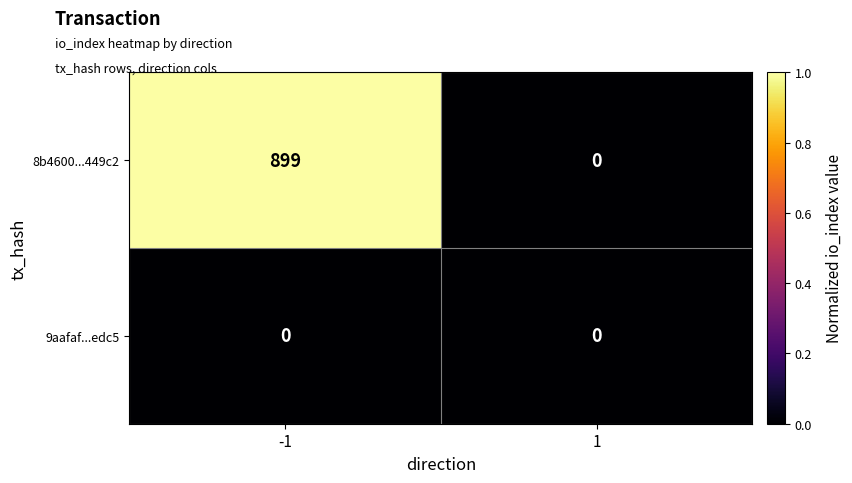

Reading left to right, list all the values displayed in this chart.

8b4600...449c2: 899	0
9aafaf...edc5: 0	0